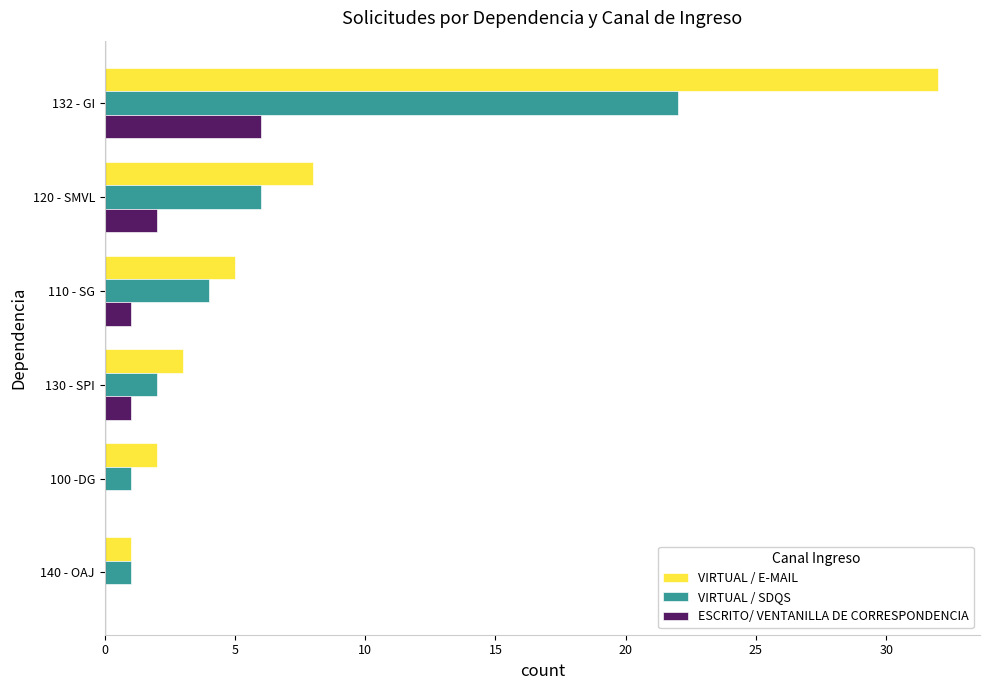

True or false: VIRTUAL / E-MAIL has a value of 14 at 120 - SMVL.

False